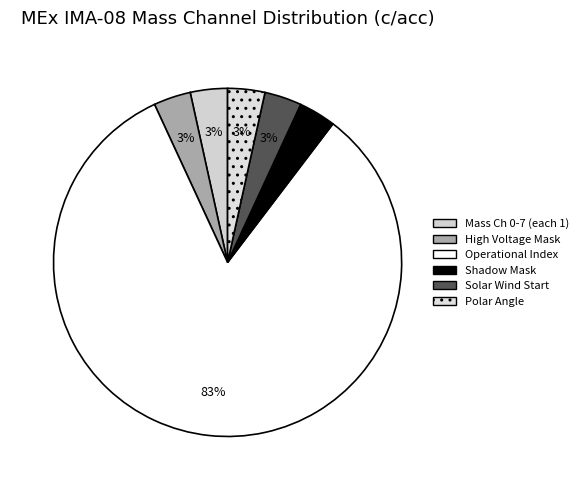

How many slices are in this pie chart?

6